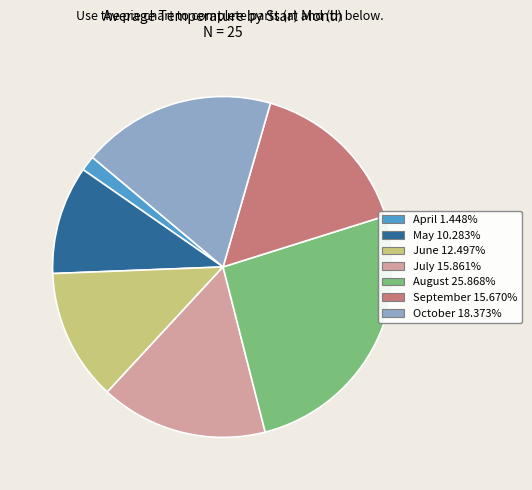

Count the number of slices in the pie.

7